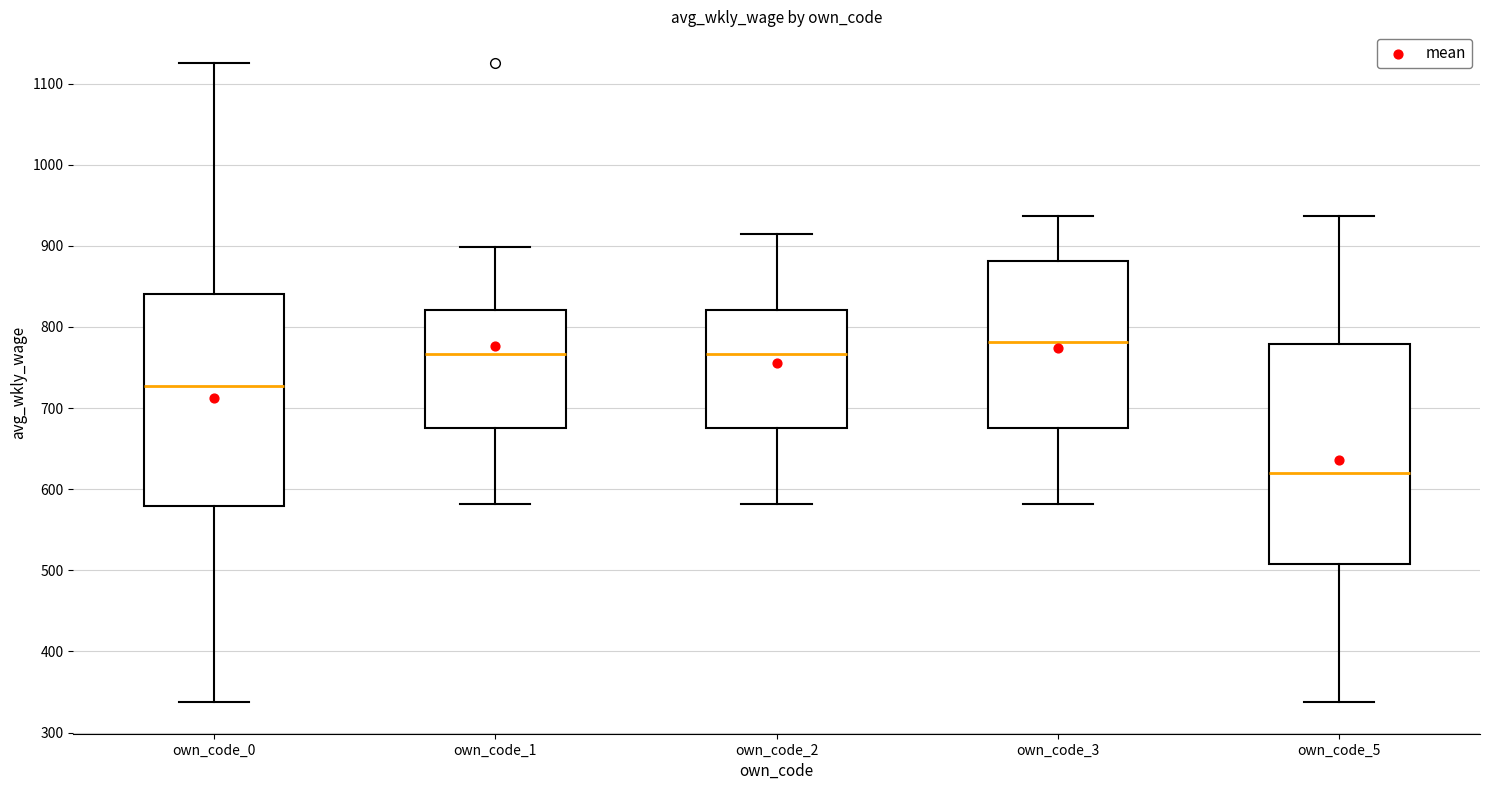

Reading left to right, read every box against the y-axis: the position of its median line, the range the box covers, and the ends of its whiskers. The values are not printed on the chart, so give them approximately, as read against the axis.

own_code_0: median 730, box 580 to 840, whiskers 340 to 1130
own_code_1: median 770, box 680 to 820, whiskers 580 to 900
own_code_2: median 770, box 680 to 820, whiskers 580 to 920
own_code_3: median 780, box 680 to 880, whiskers 580 to 940
own_code_5: median 620, box 510 to 780, whiskers 340 to 940